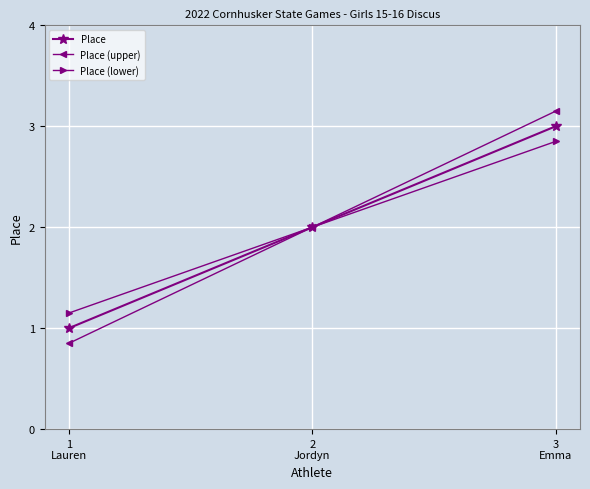

Rank the series at 3
Emma from highest to lowest value.

Place (upper), Place, Place (lower)